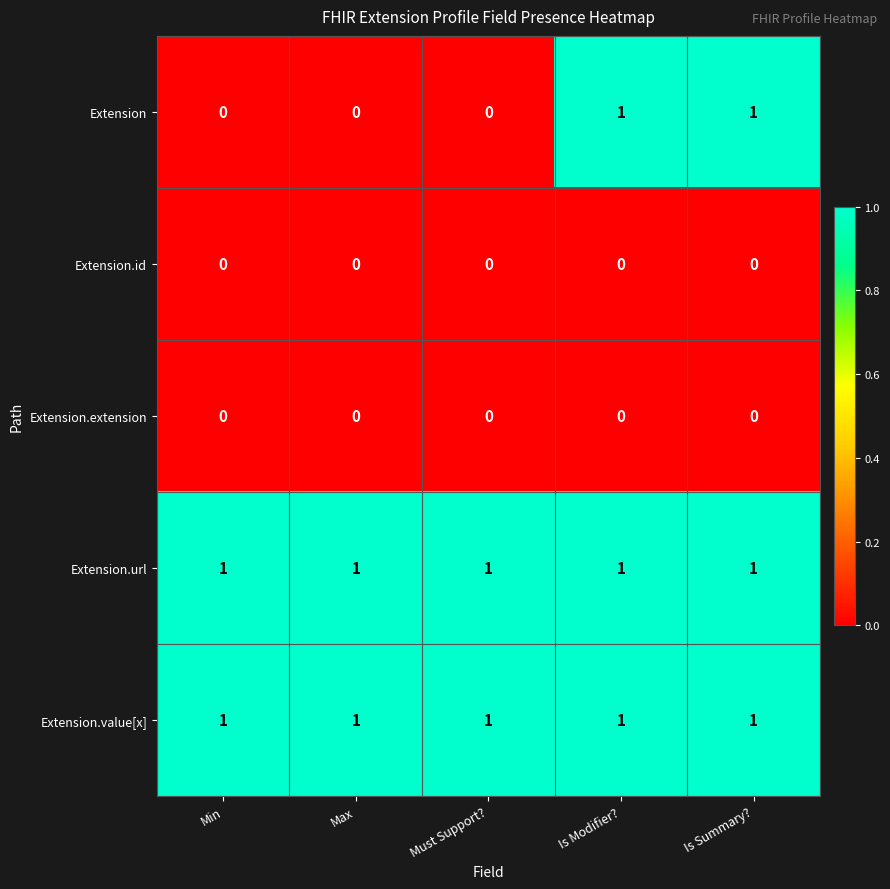

At how many categories does at least one series exceed 0?

5